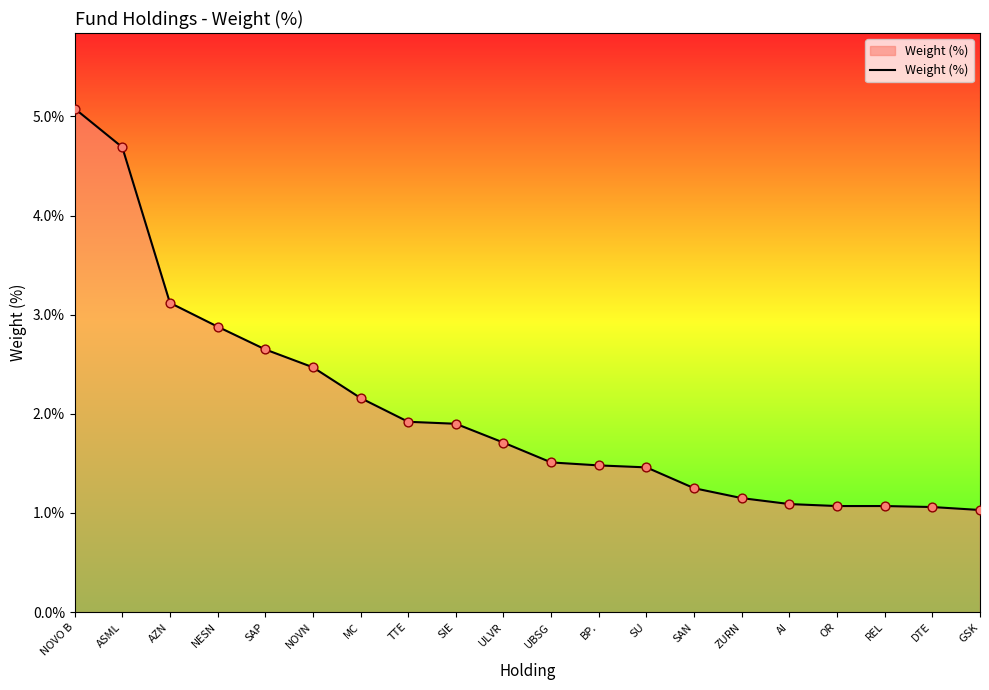

What is the ratio of the value at REL to the value at SIE?

0.6